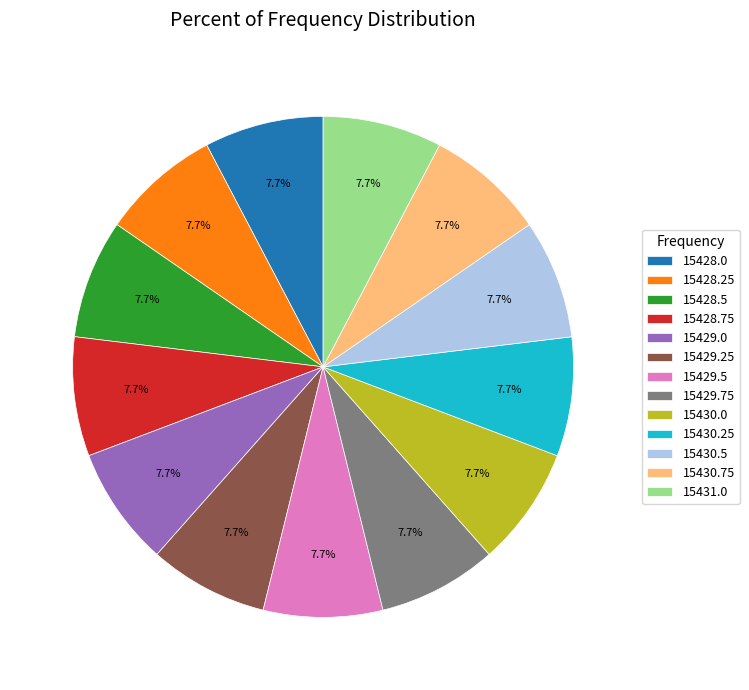

To the nearest percent, what percentage of the pie is 15429.5?

8%